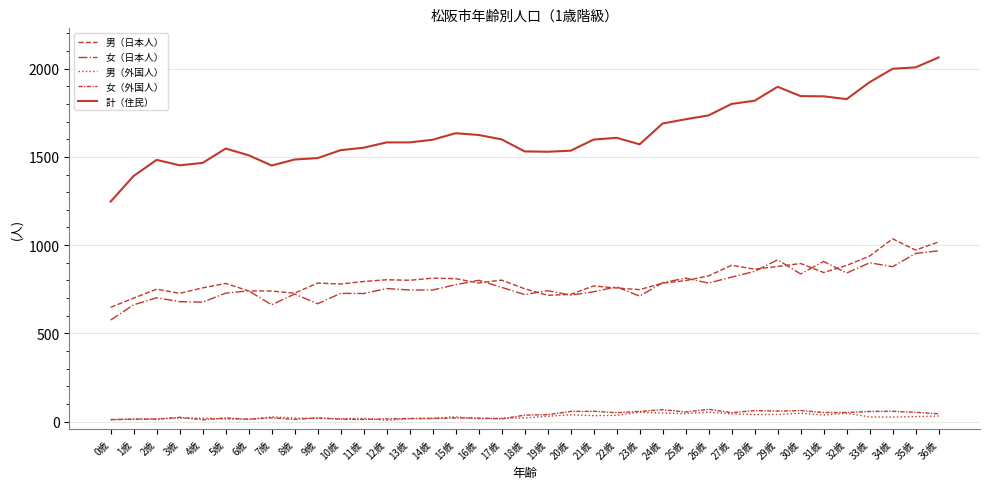

Read the 男（日本人） value at 8歳, to the nearest 50.

750